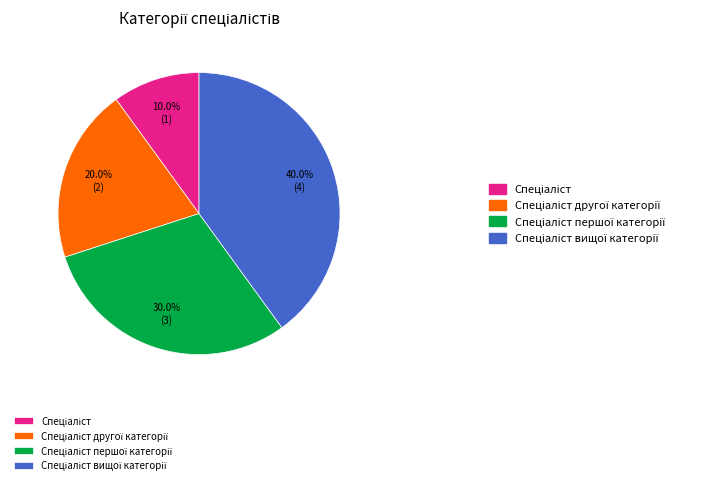

Does any single category account for the majority?

No